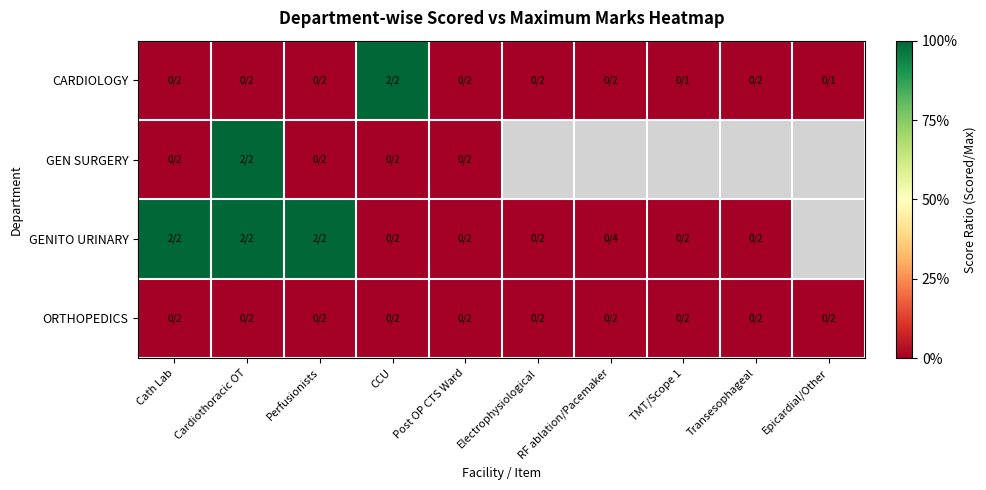

What is the total value across all series at Cardiothoracic OT?

2.0